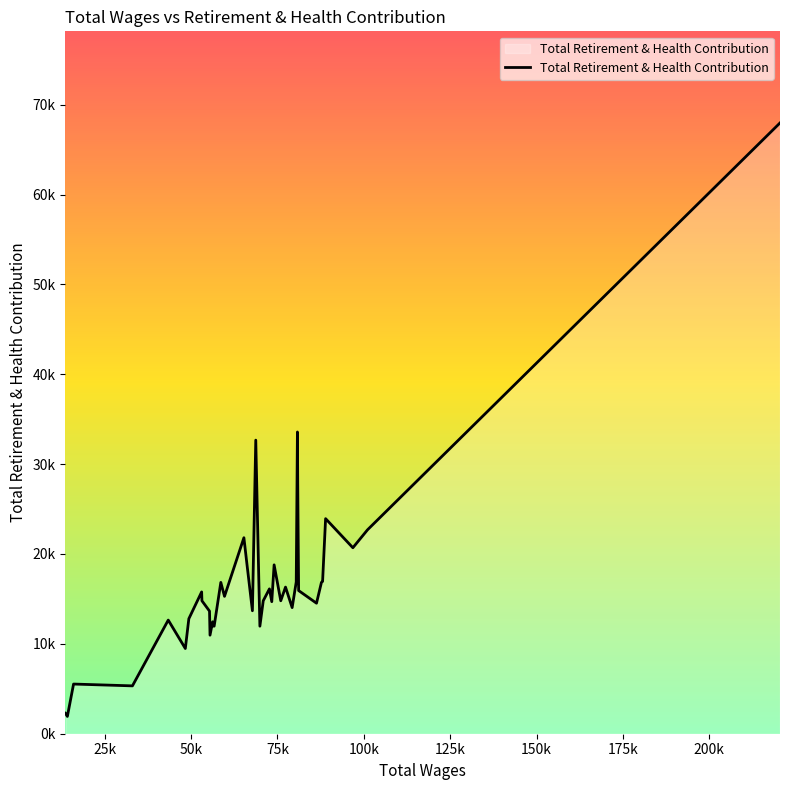

Does the chart have visible grid lines?

No